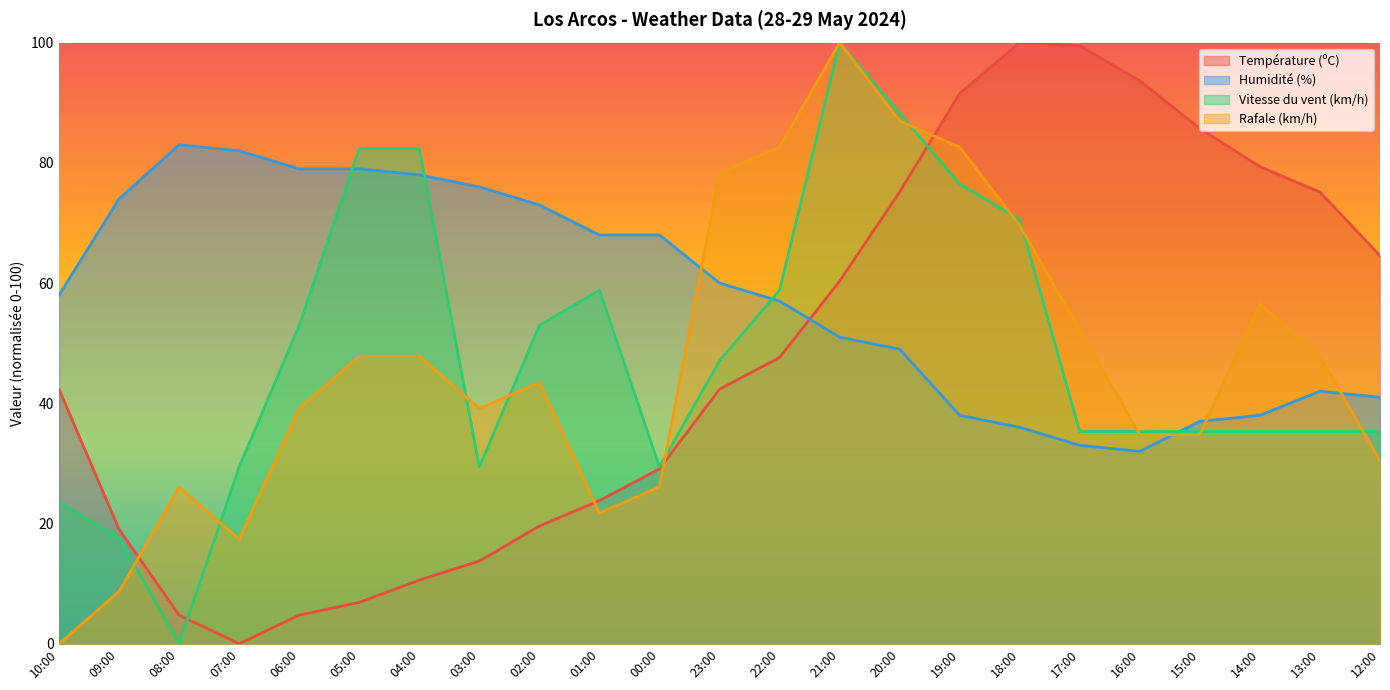

At 13:00, list the series in order from largest to smallest.

Température (ºC), Rafale (km/h), Humidité (%), Vitesse du vent (km/h)